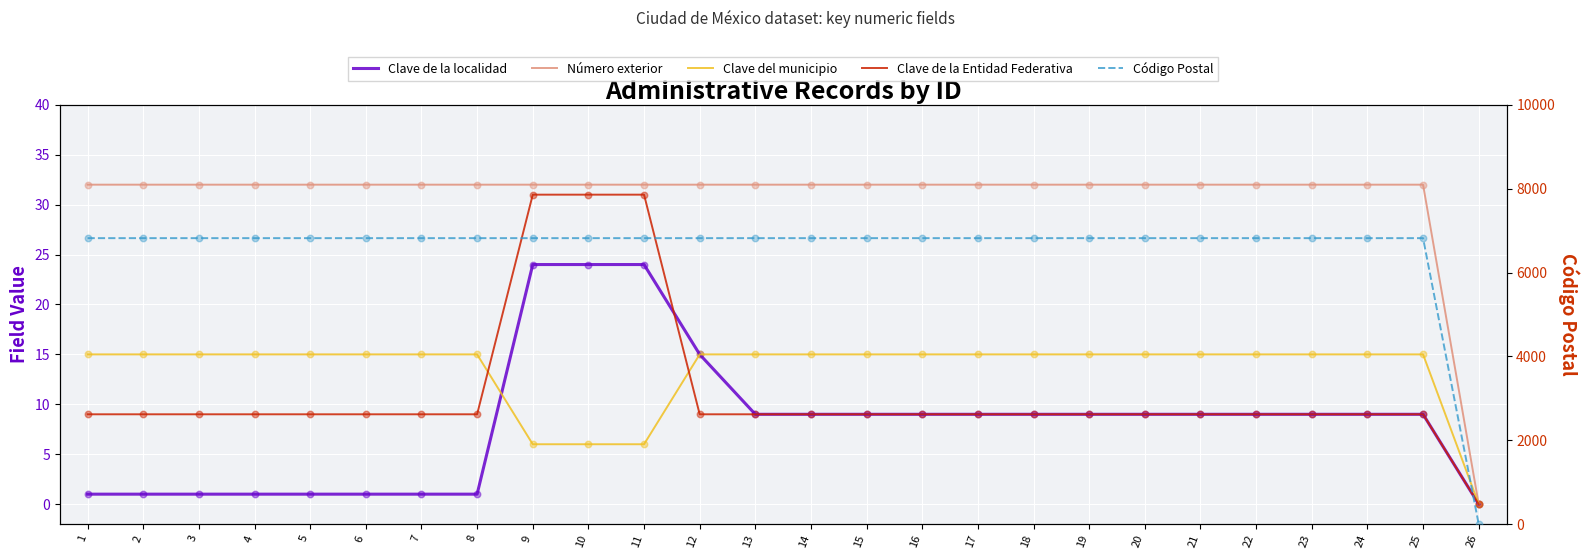

At how many categories does at least one series exceed 4944?

25